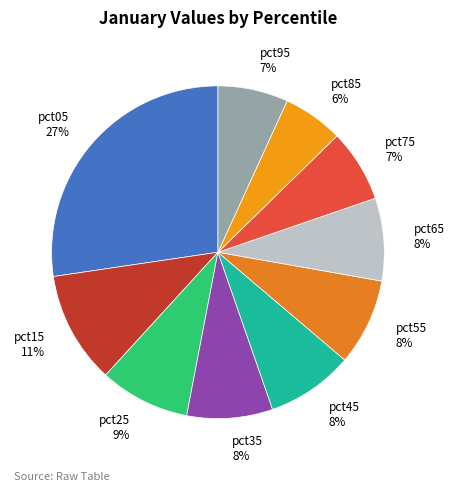

To the nearest percent, what is the combined percentage of pct85 and pct95?

13%